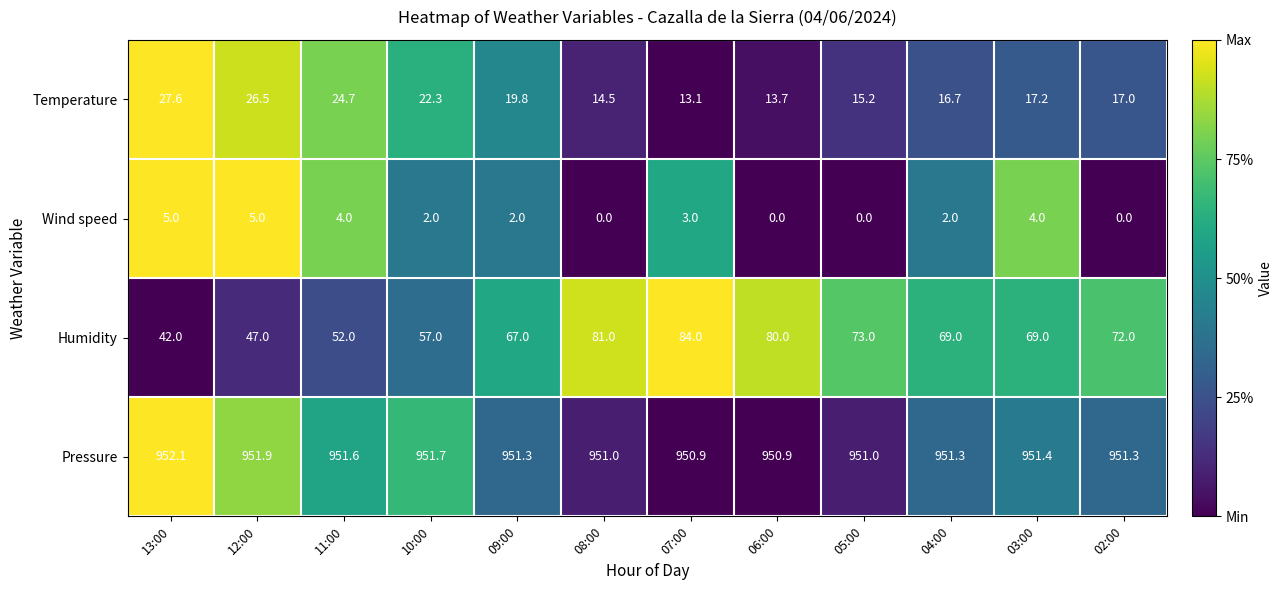

What is the average value of the Humidity series?

66.1